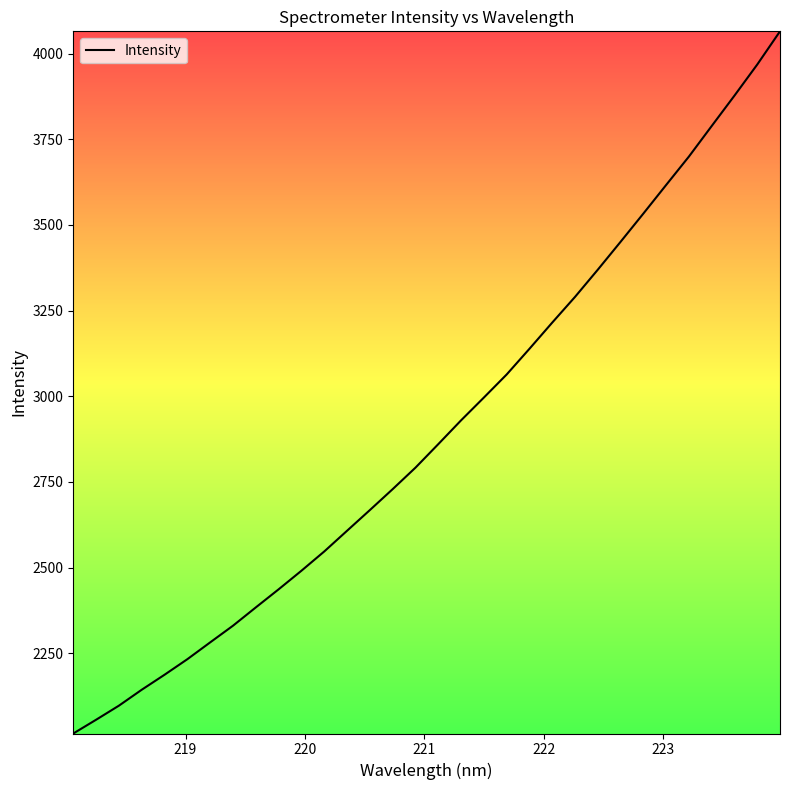

What is the difference between the maximum and minimum values?

2049.3